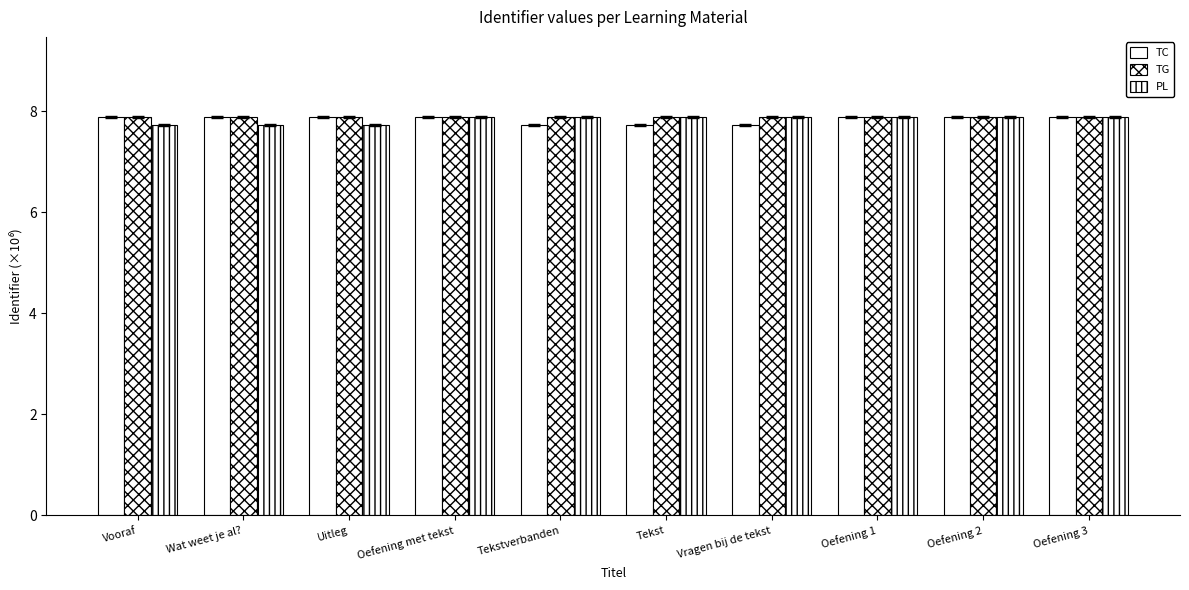

The TG series shows 11.3 at Vragen bij de tekst. True or false?

False